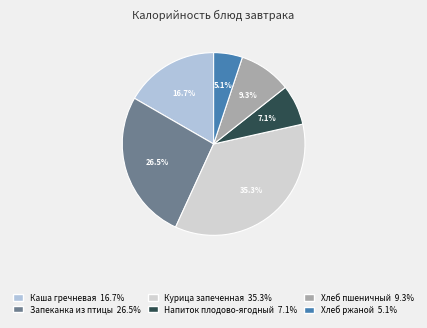

How many segments does this pie chart have?

6